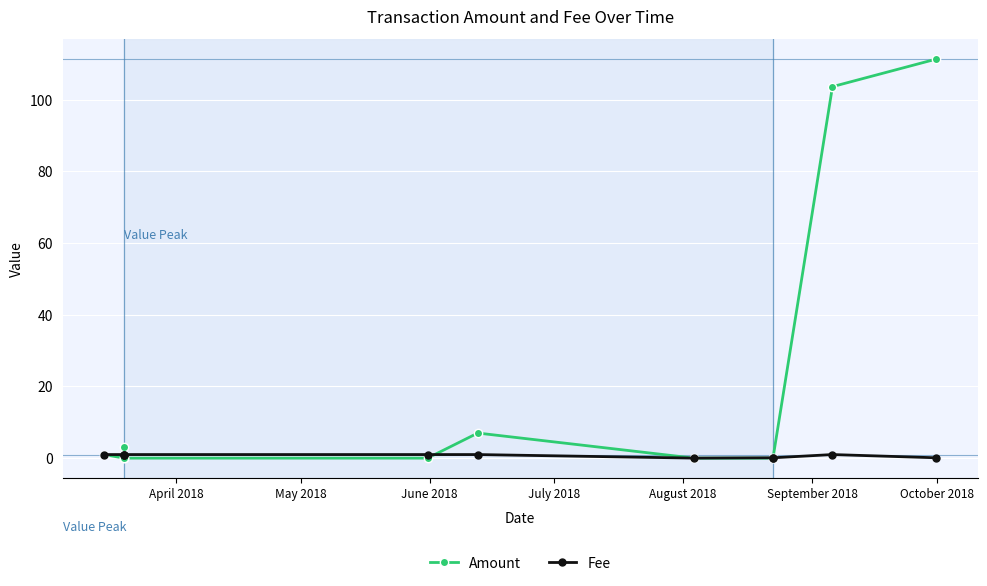

The Fee series shows 0.5 at 9. True or false?

False